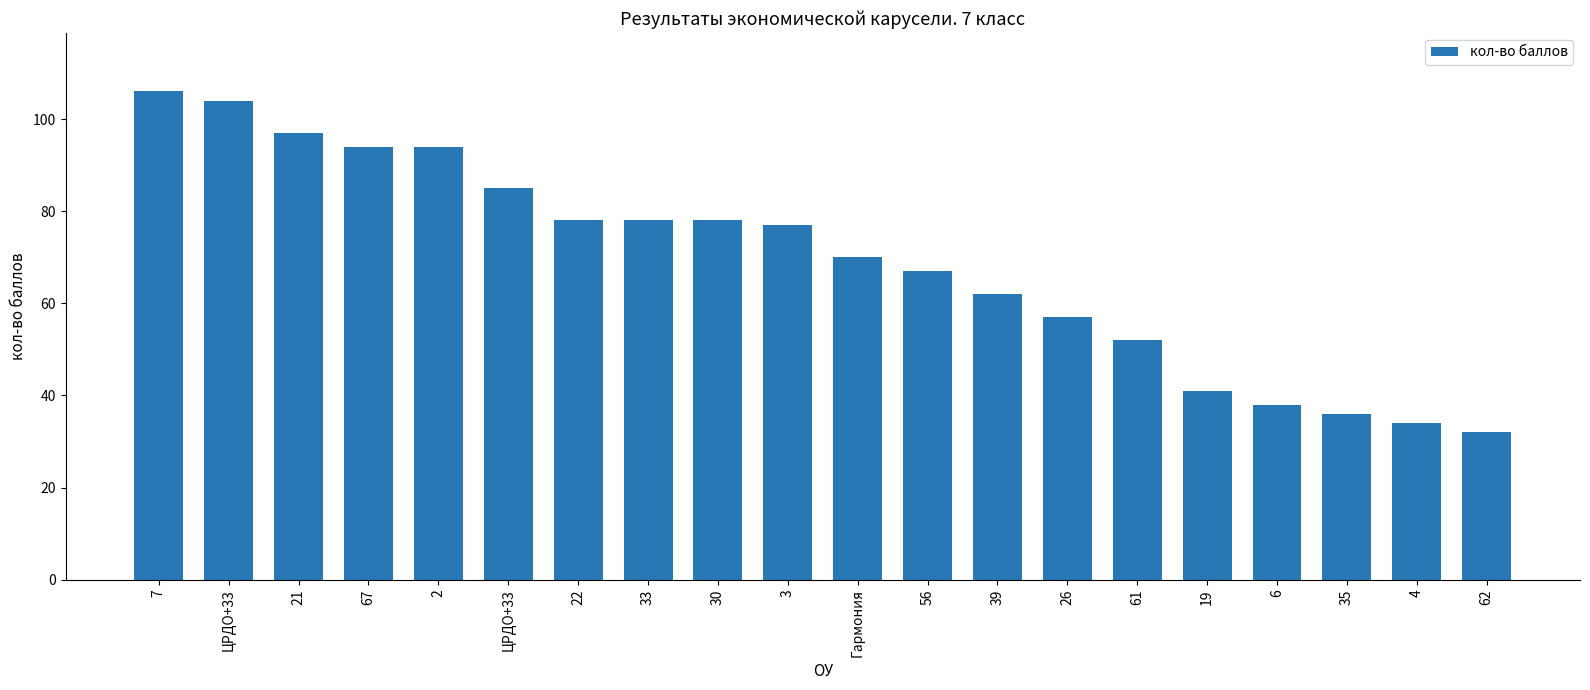

Does the chart contain any negative values?

No